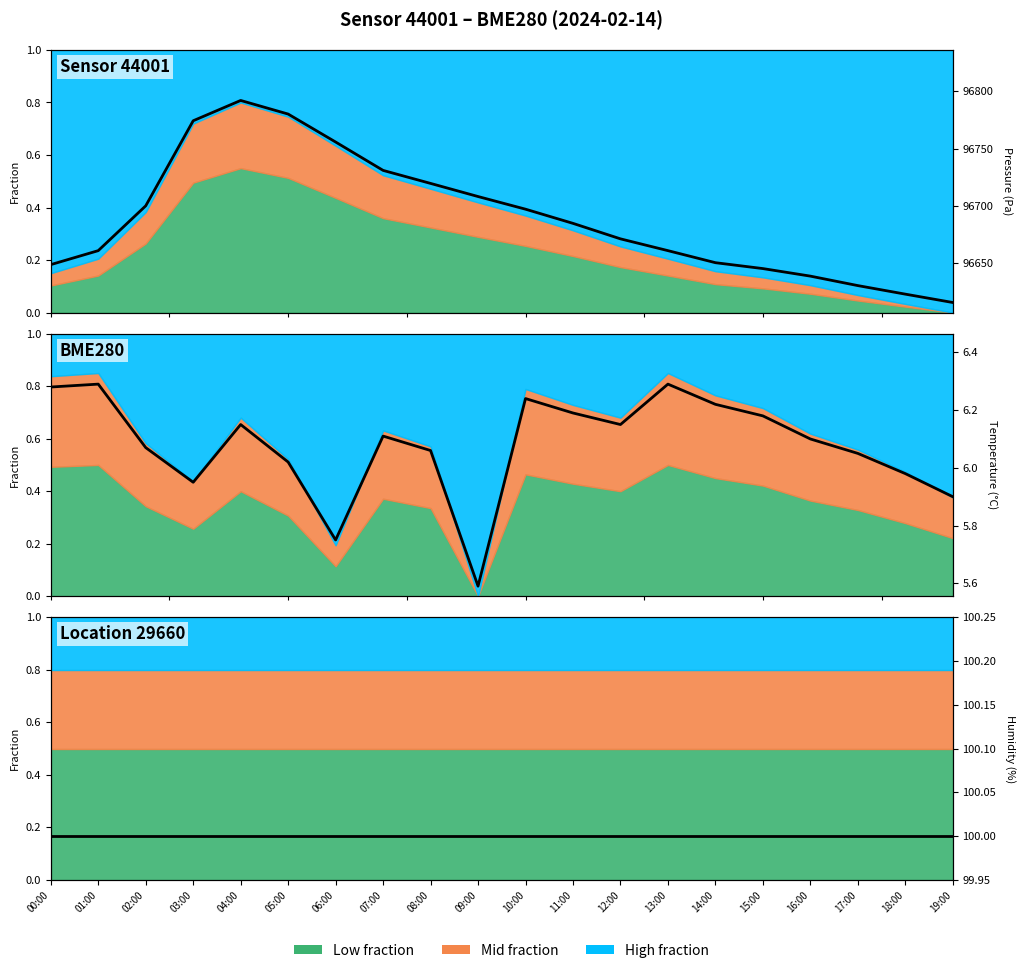

What value does the Humidity series have at 04:00?

100.0